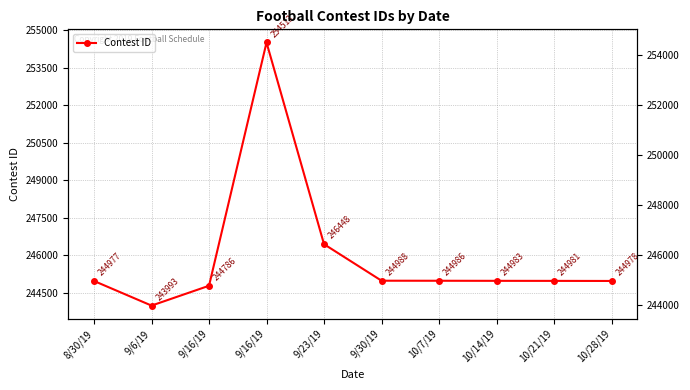

The value at 10/7/19 is 67735. True or false?

False